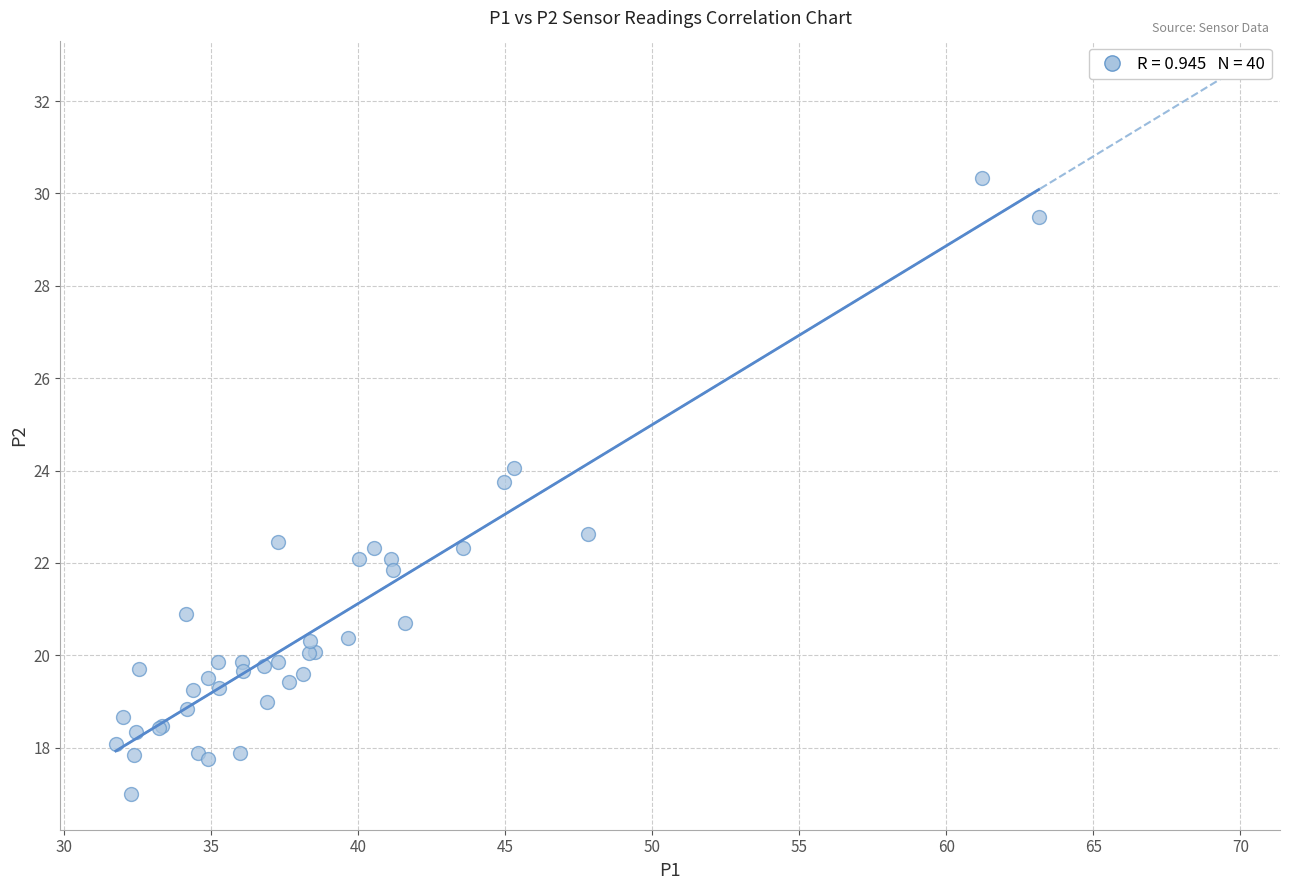

What Y value in the scatter plot is closest to 23?

22.6